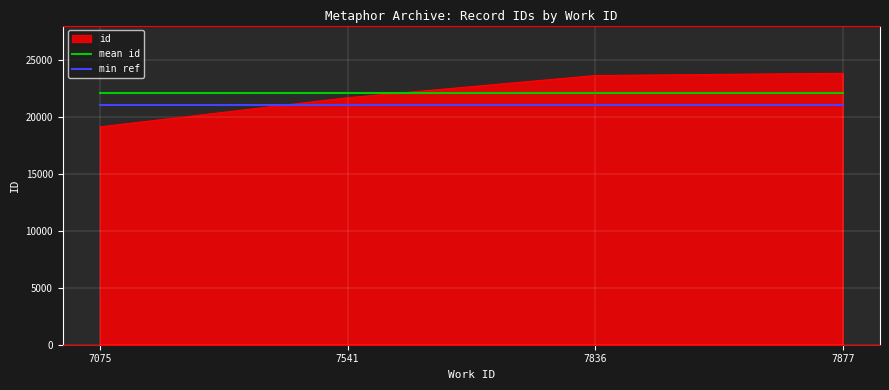

True or false: min ref and mean id intersect in this chart.

False